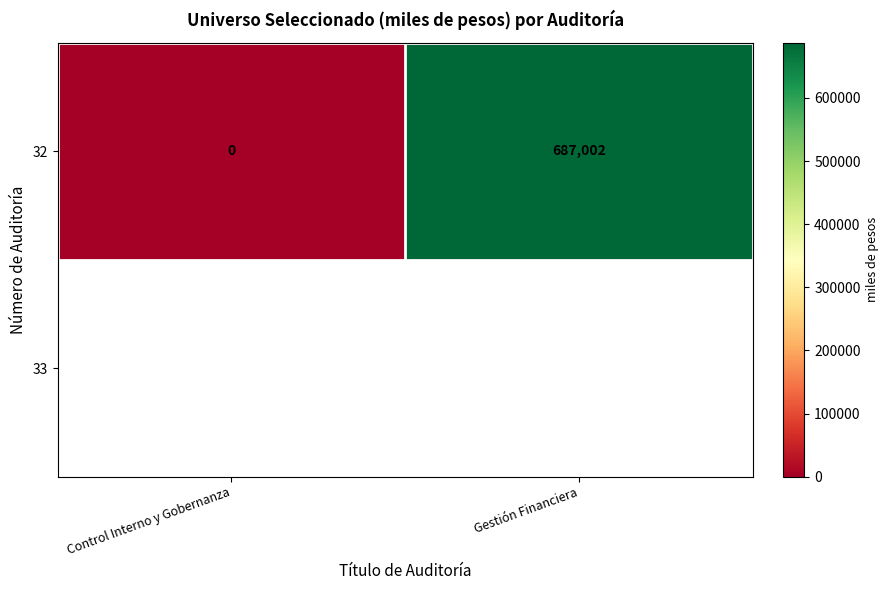

What is the sum of all values?

687002